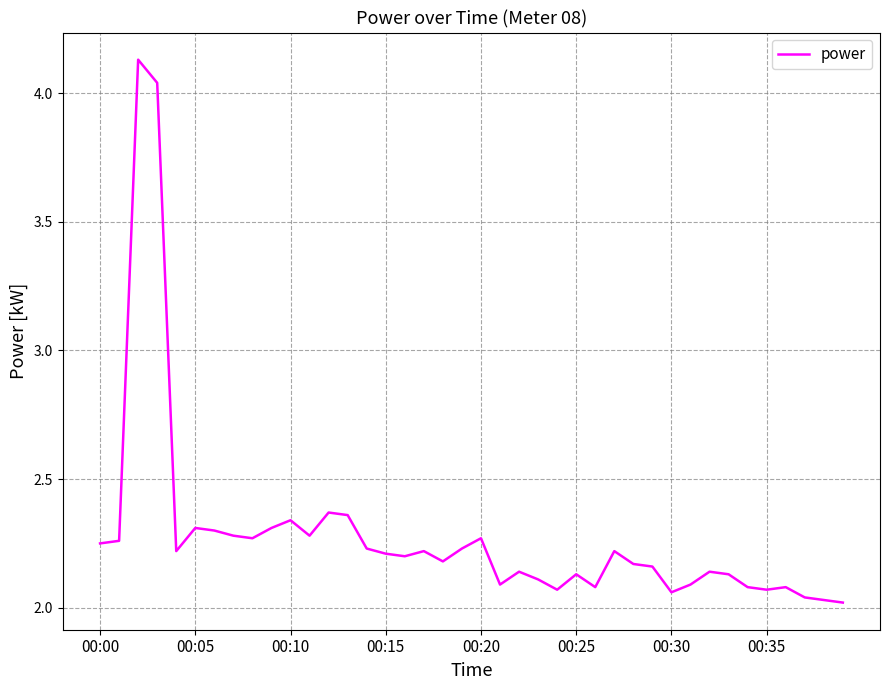

Does the chart have visible grid lines?

Yes